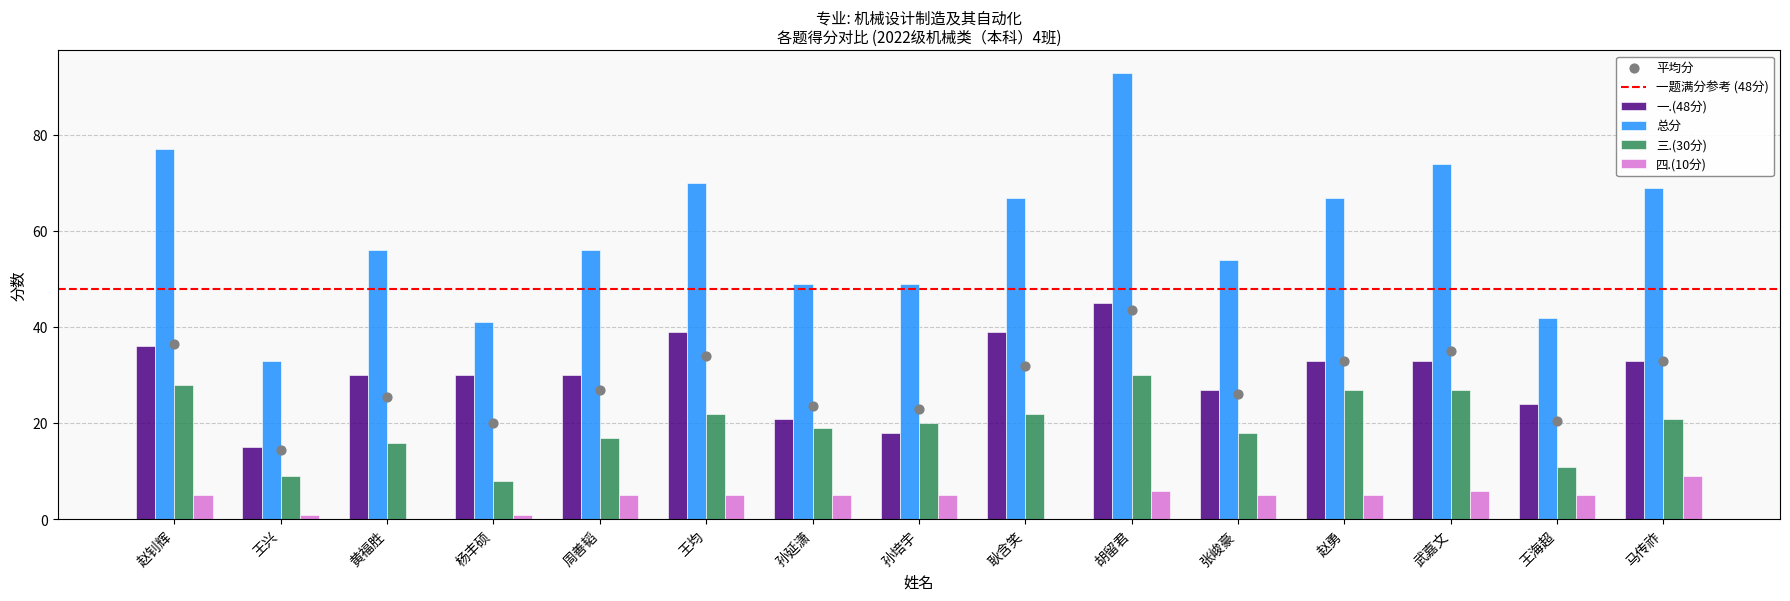

At how many categories does at least one series exceed 0?

15